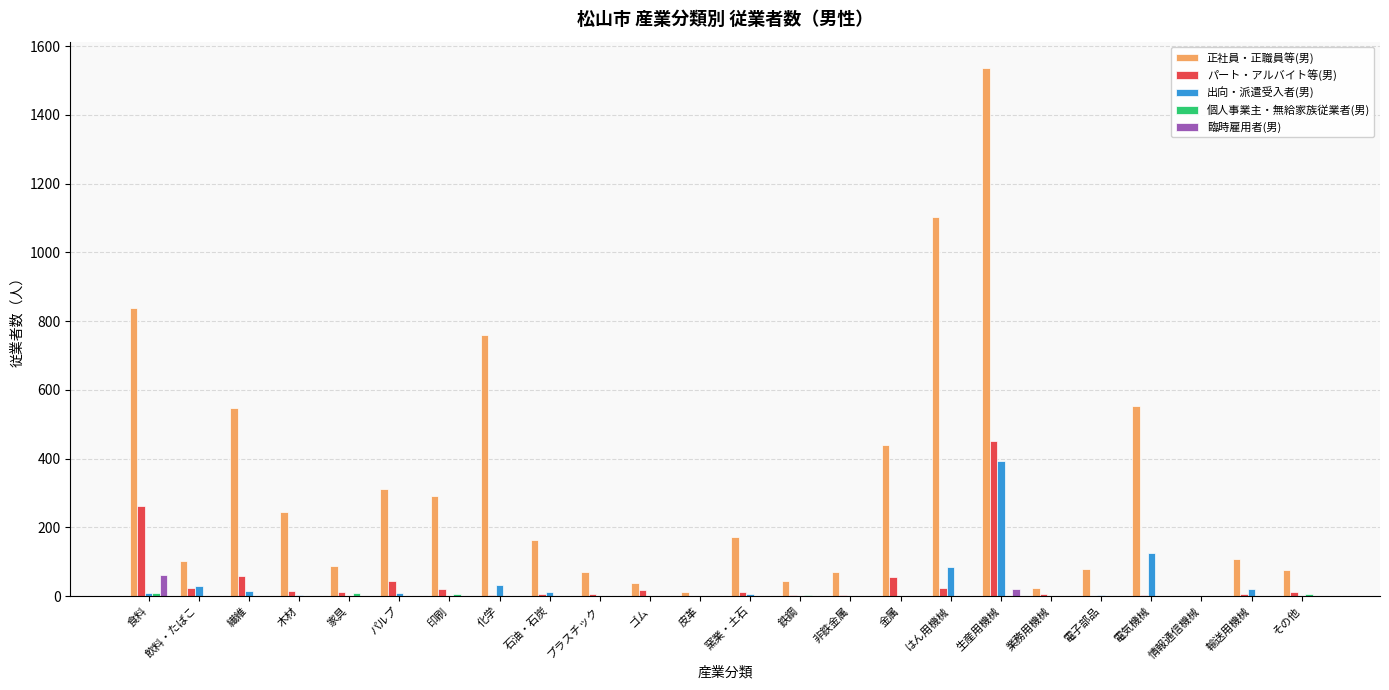

What is the sum of all 臨時雇用者(男) values?

84